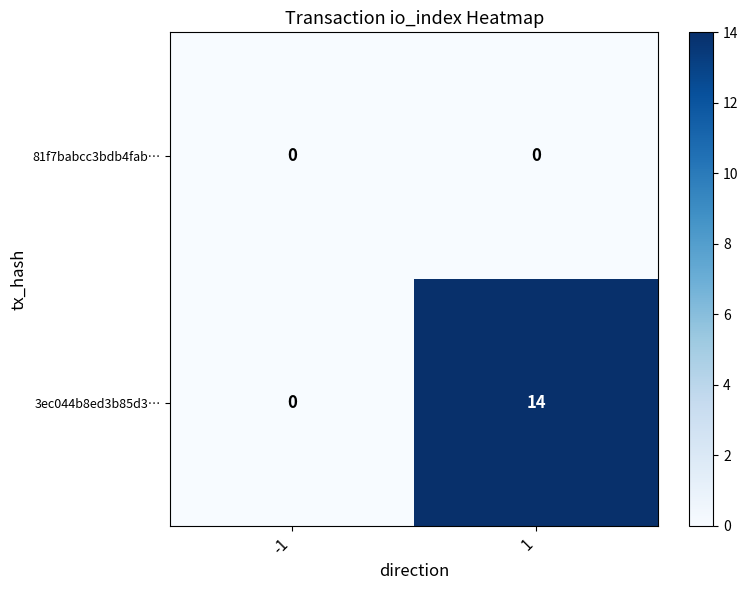

Reading right to left, list all the values displayed in this chart.

81f7babcc3bdb4fab…: 0	0
3ec044b8ed3b85d3…: 14	0